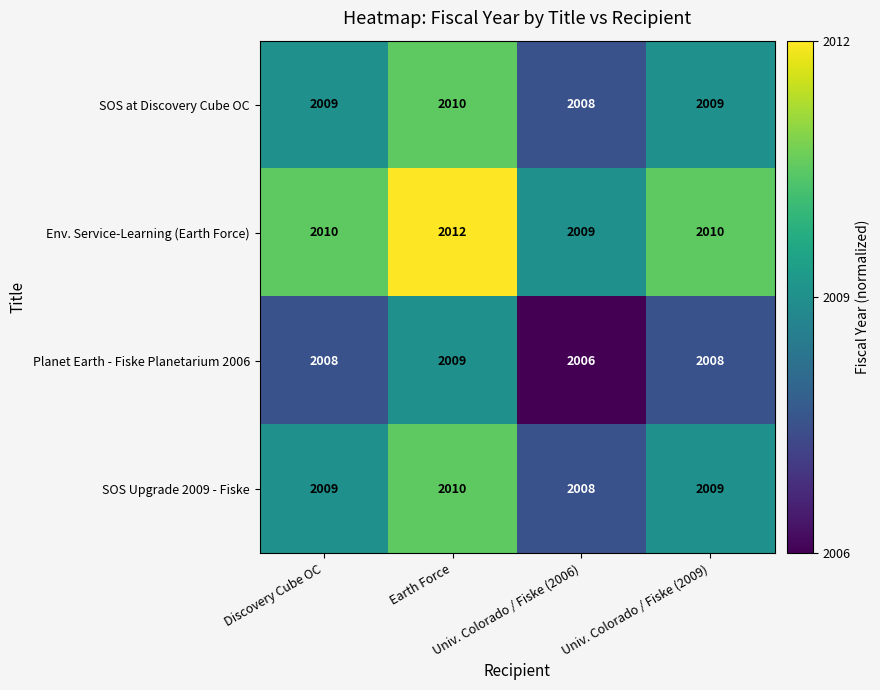

Count the number of categories in the chart.

4